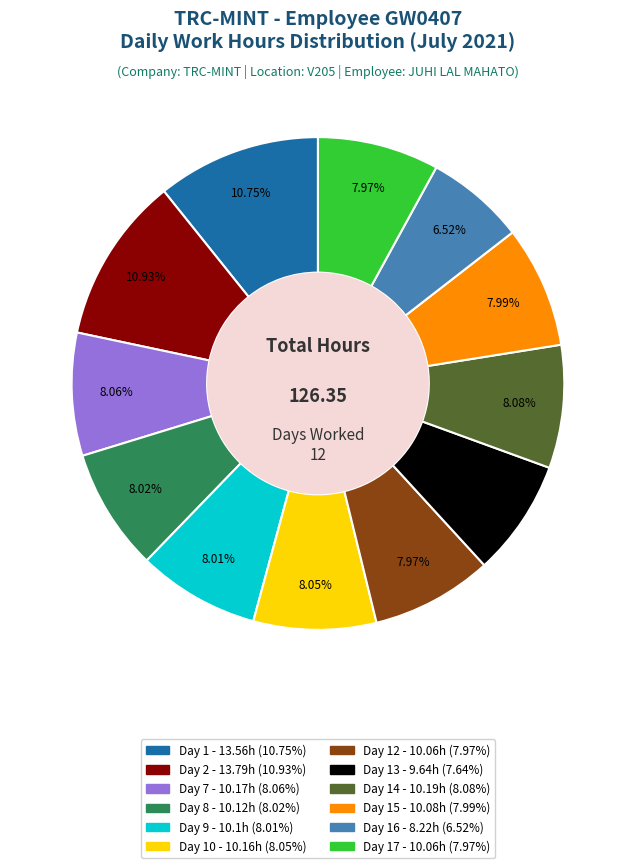

Does any single category account for the majority?

No